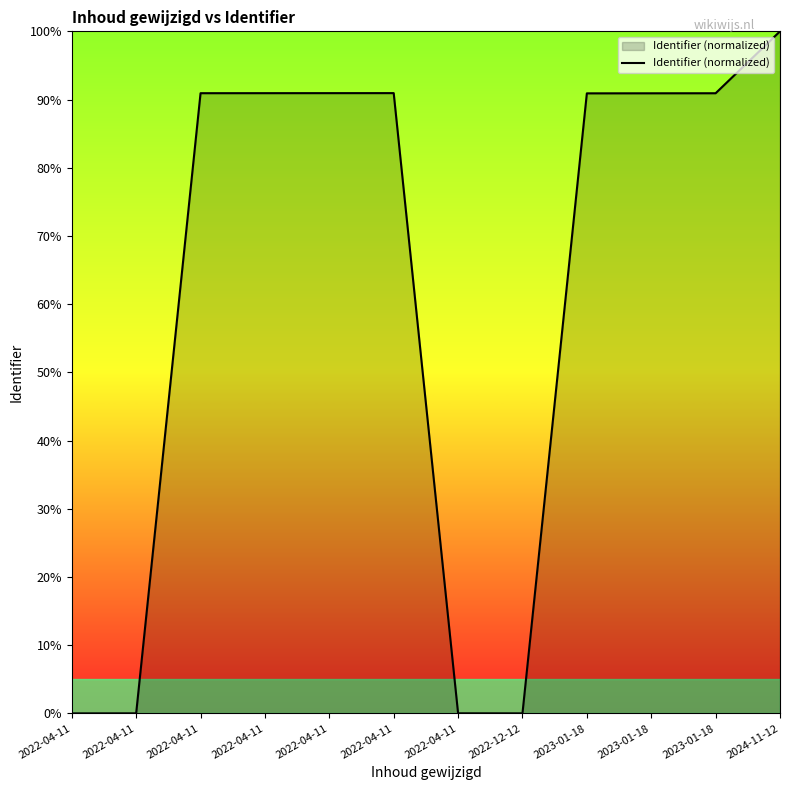

What is the greatest value displayed?

100.0